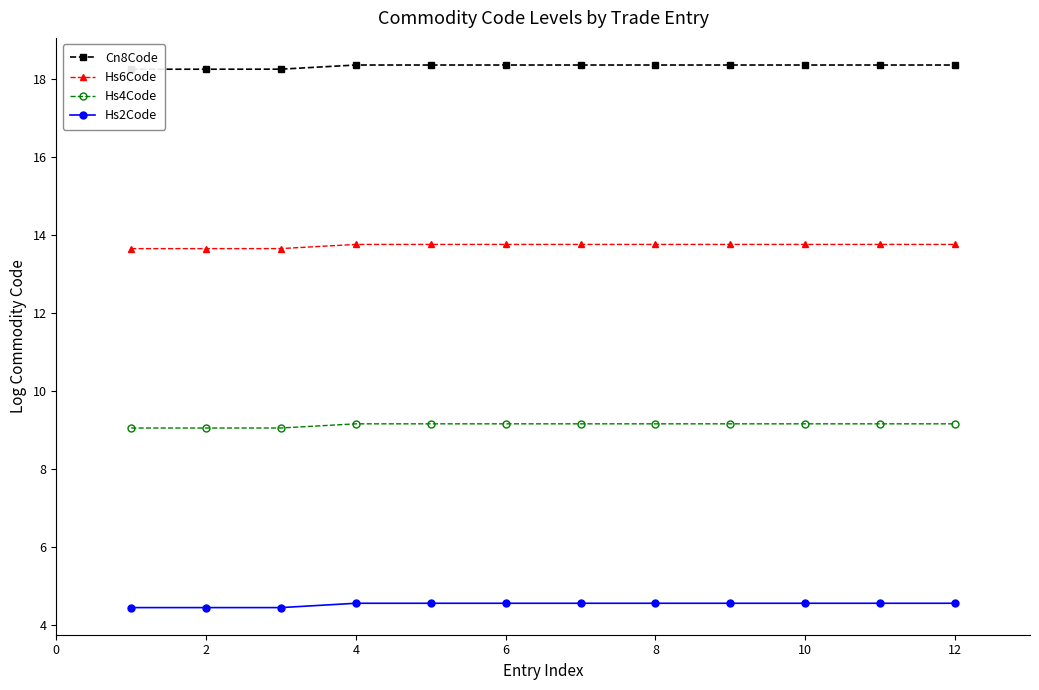

What are all the series names shown in the legend?

Cn8Code, Hs6Code, Hs4Code, Hs2Code